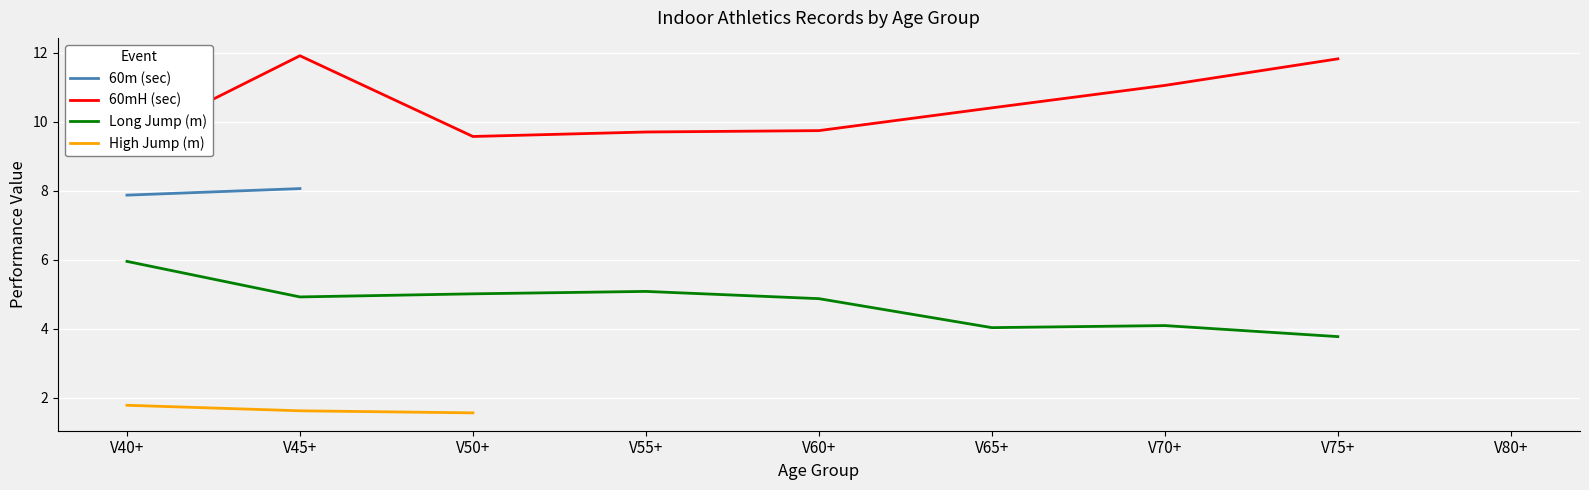

Which series changed the most between V40+ and V75+?

60mH (sec)